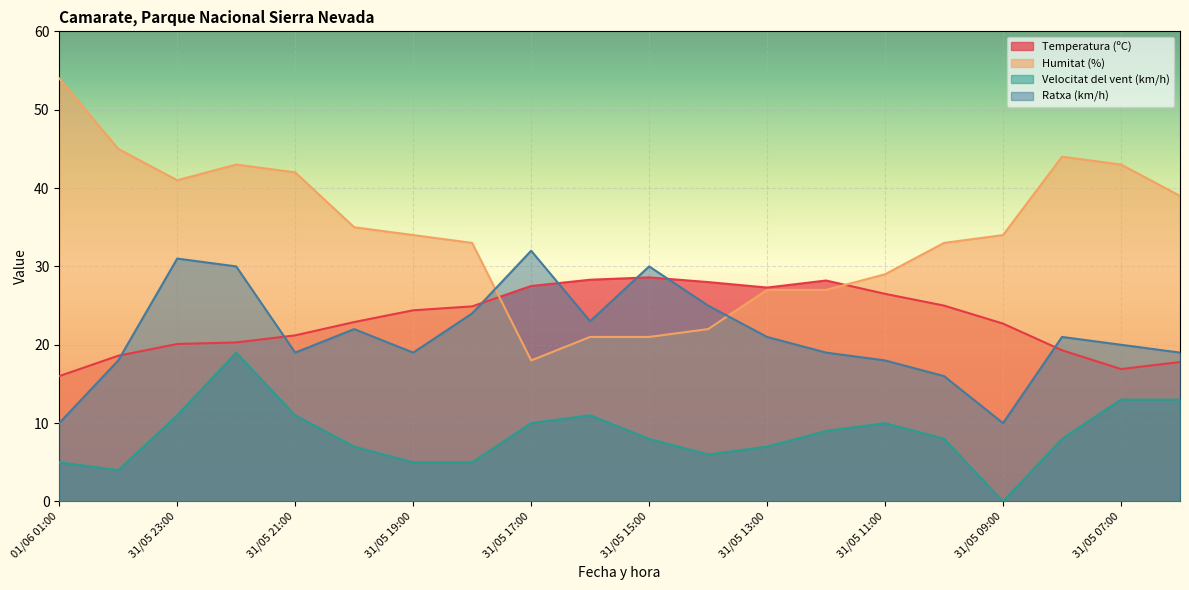

After their last crossing, which series has the higher values: Temperatura (ºC) or Humitat (%)?

Humitat (%)